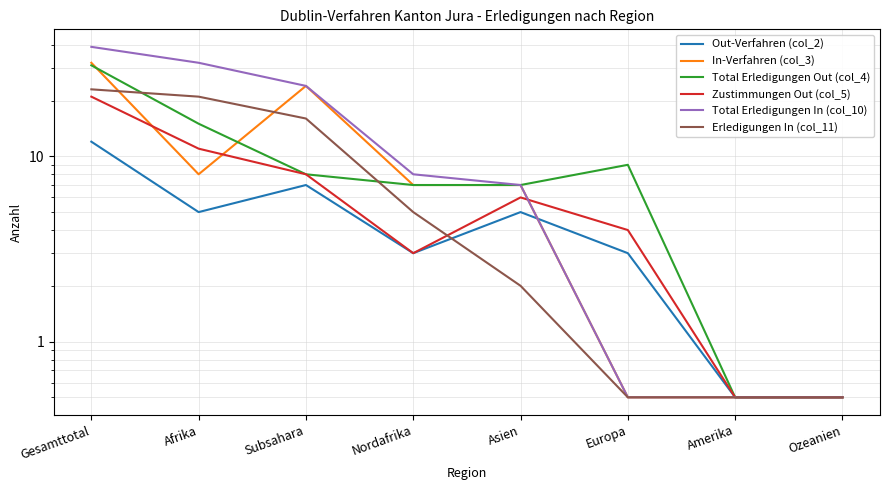

Is it true that Zustimmungen Out (col_5) equals 1.4 at Europa?

False